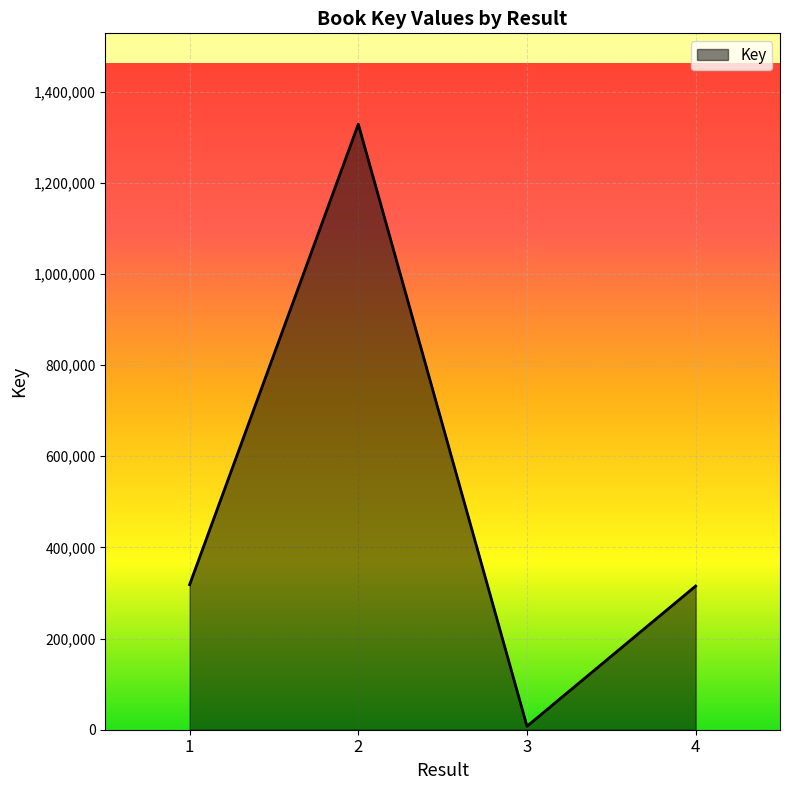

What is the maximum value shown in the chart?

1328518